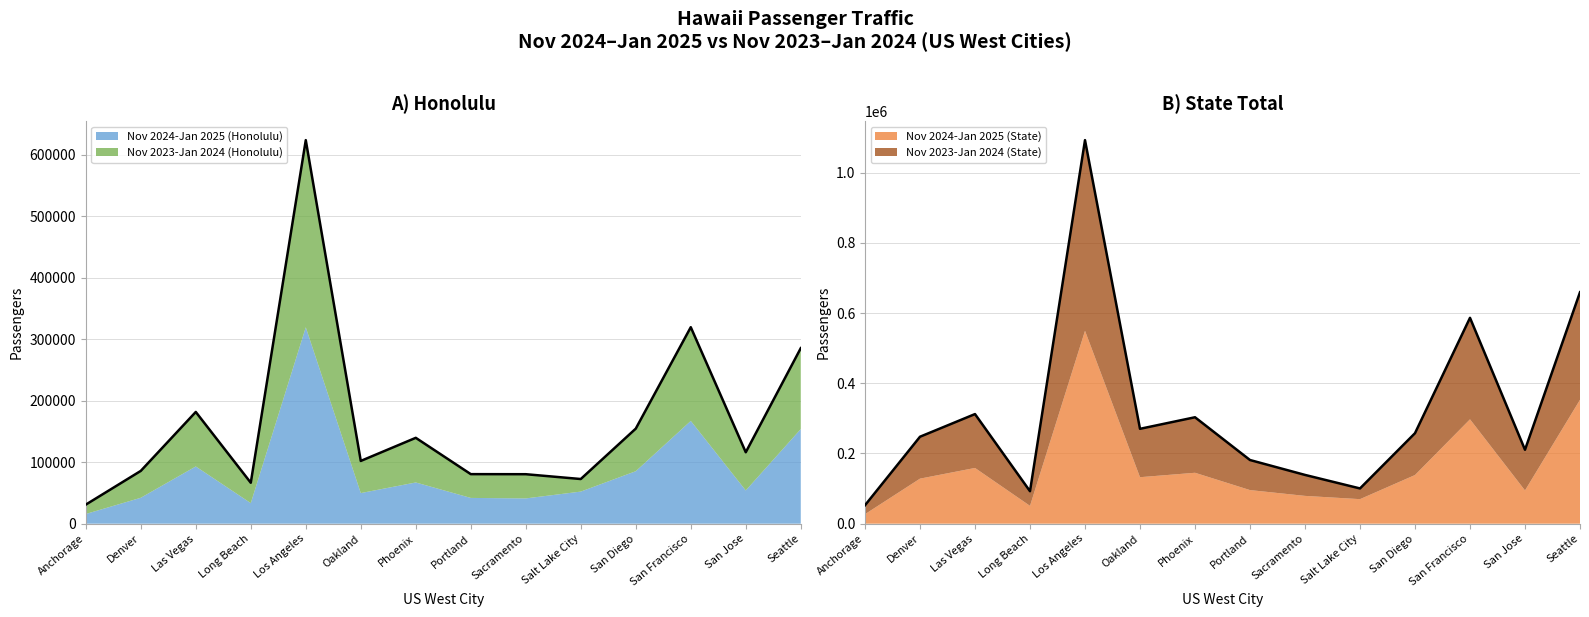

At which label is Nov 2024-Jan 2025 (Honolulu) closest to 327494?

San Francisco